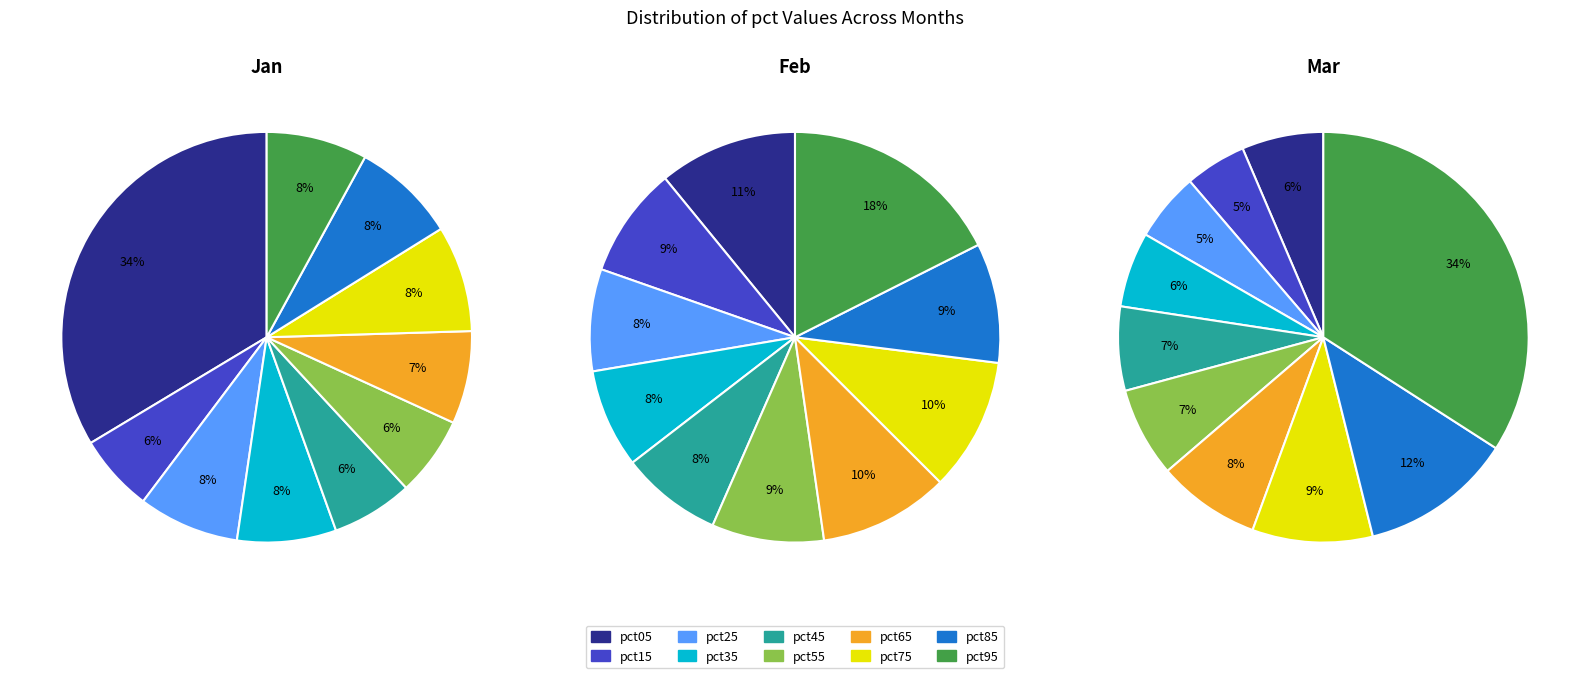

How many segments does this pie chart have?

10